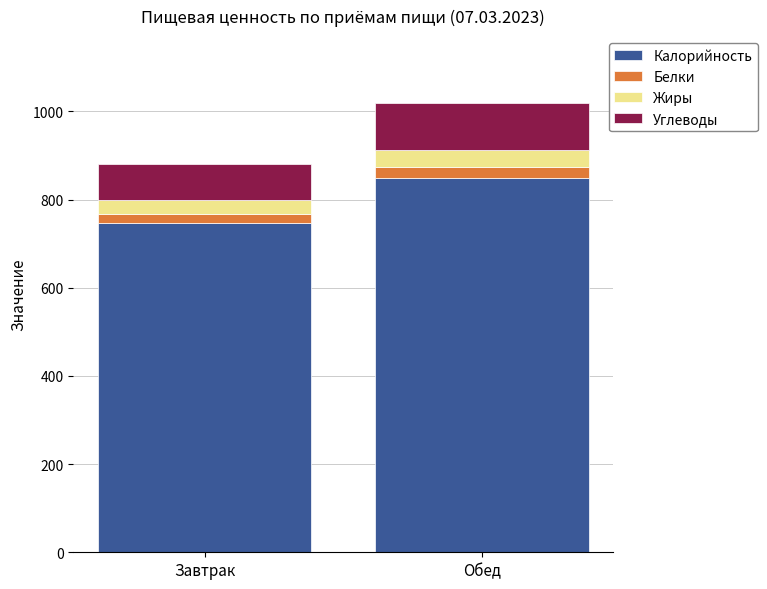

What is the maximum value for Калорийность?

848.0